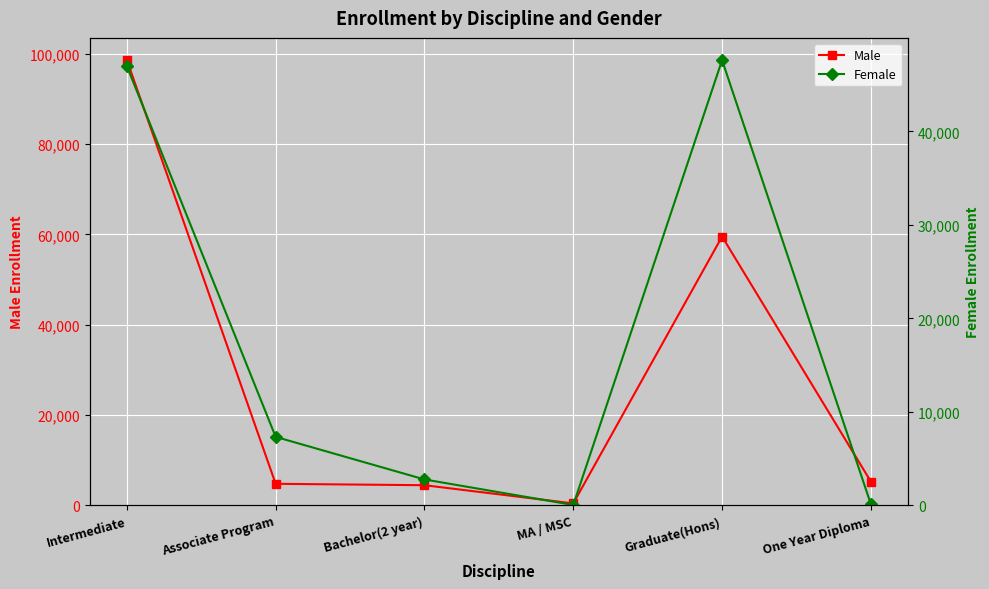

After their last crossing, which series has the higher values: Female or Male?

Male